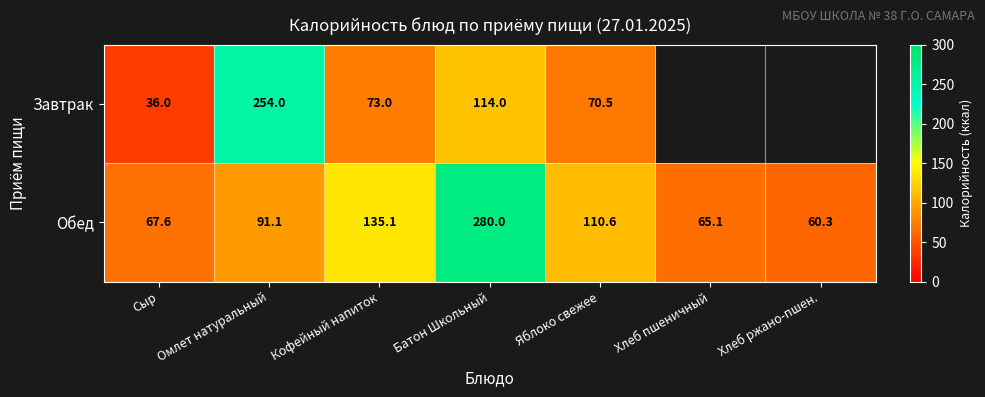

What is the total value across all series at Сыр?

103.6